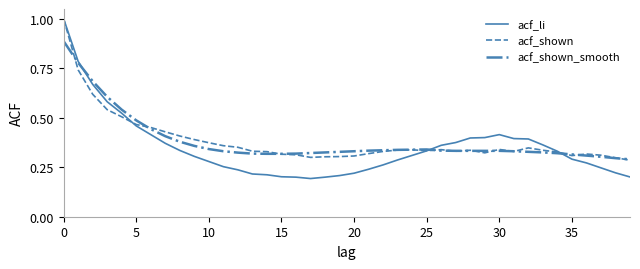

Which series has the largest range (max minus min)?

acf_li